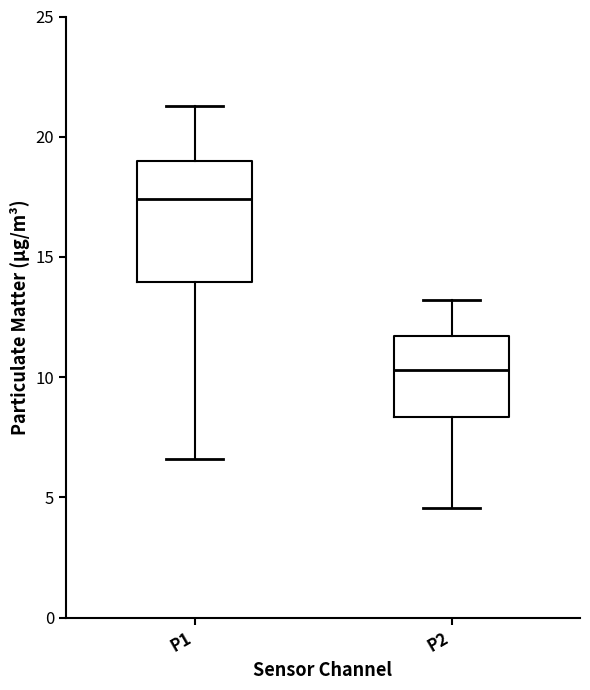

Which box has the highest median line?

P1